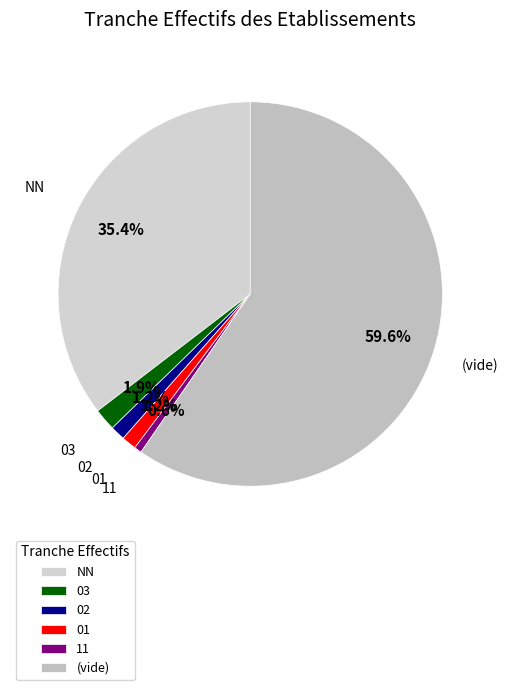

What percentage is NOT represented by 11?

99.4%